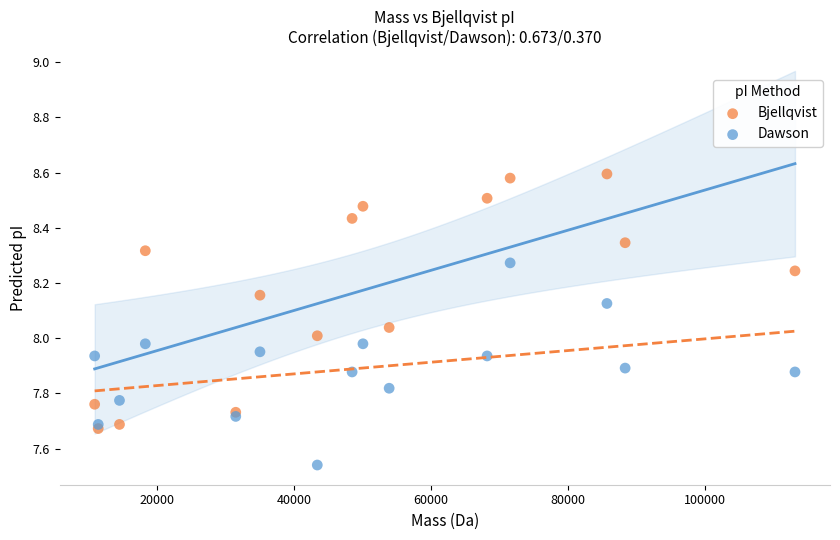

Which series reaches the minimum Y coordinate?

Dawson